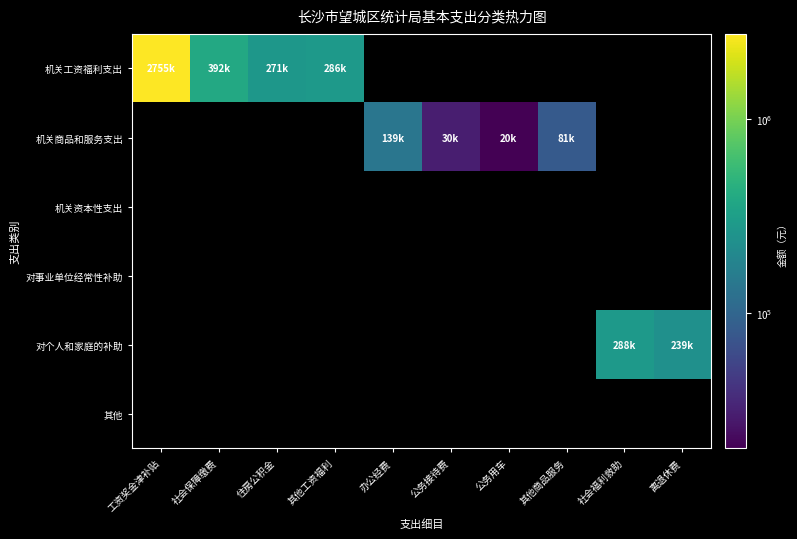

What is the greatest value displayed?

2755678.0